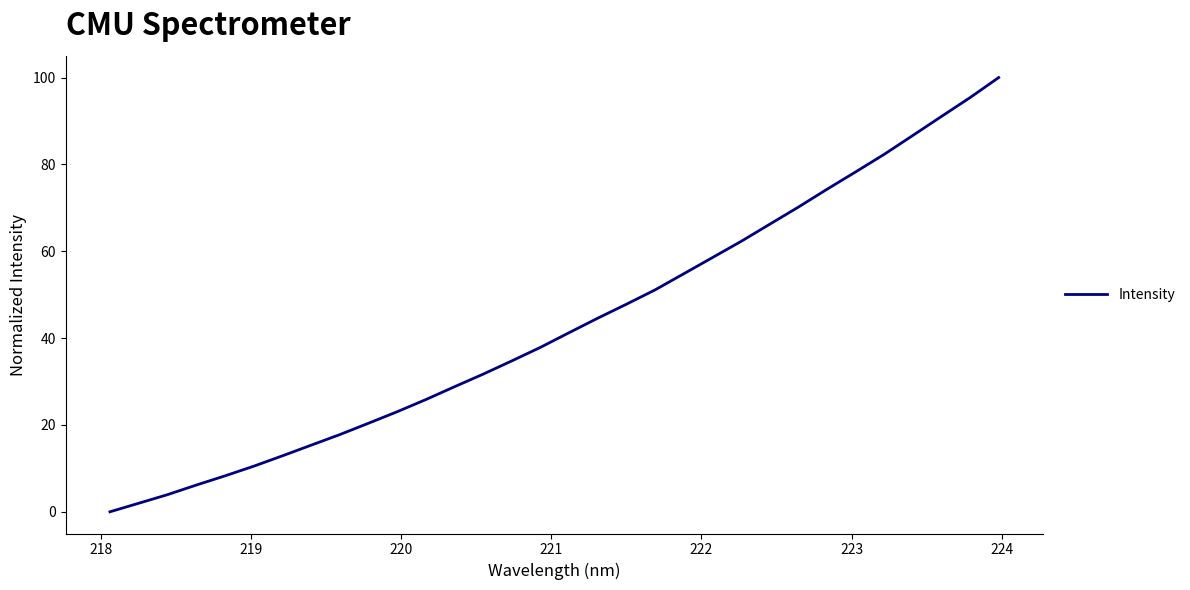

What is the difference between the maximum and second lowest values?

98.0